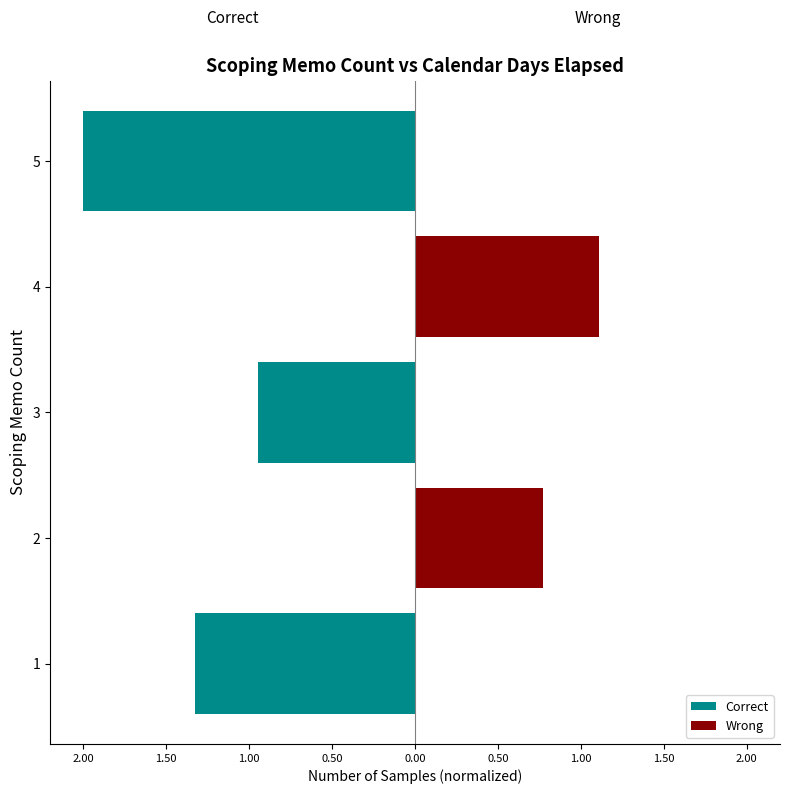

What is the difference between the Wrong values at 5 and 4?

1.1